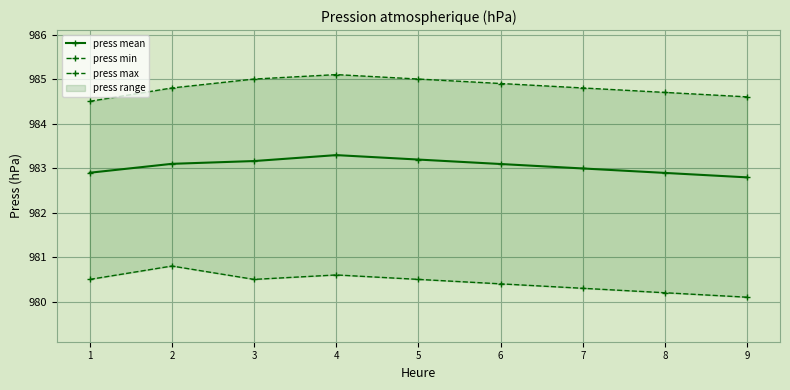

At how many categories does at least one series exceed 983?

9